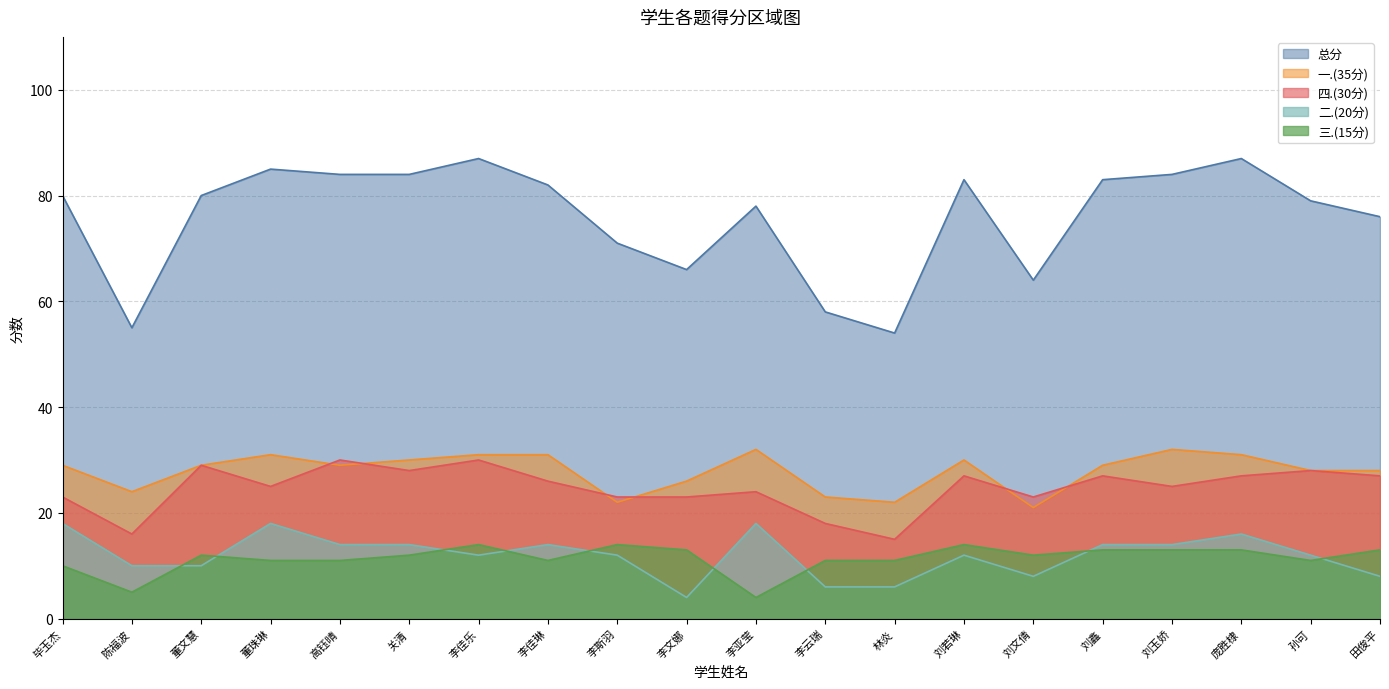

What position from the left is 刘文倩?

15